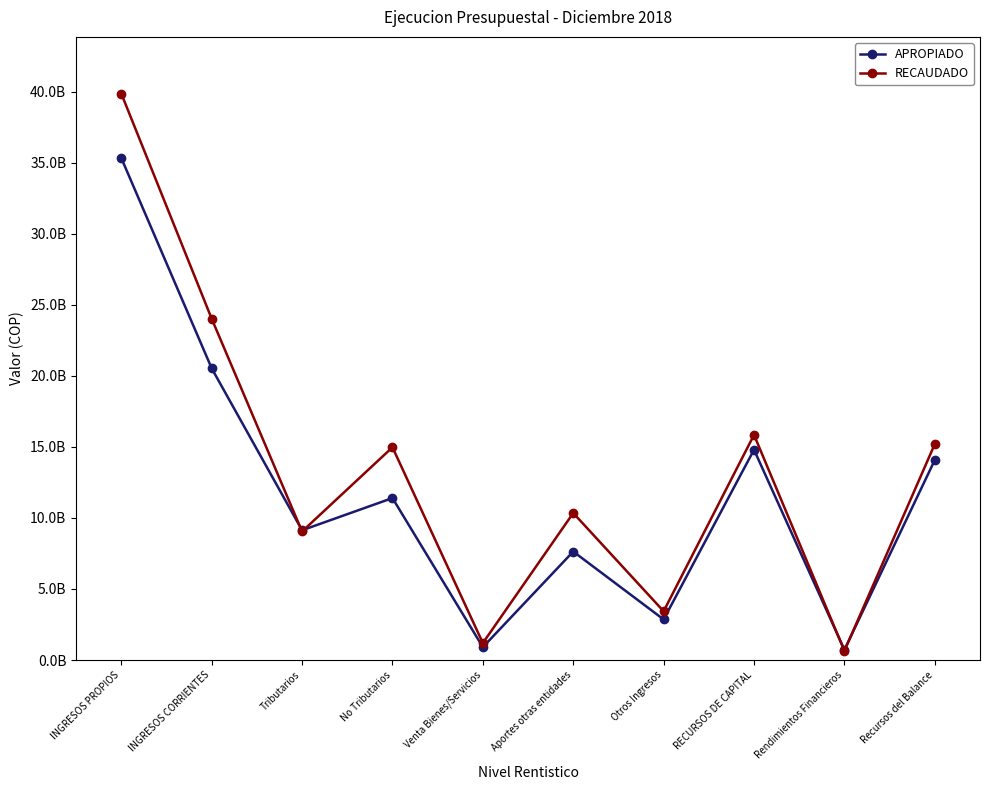

Where does the RECAUDADO series first go above 14975288991?

INGRESOS PROPIOS